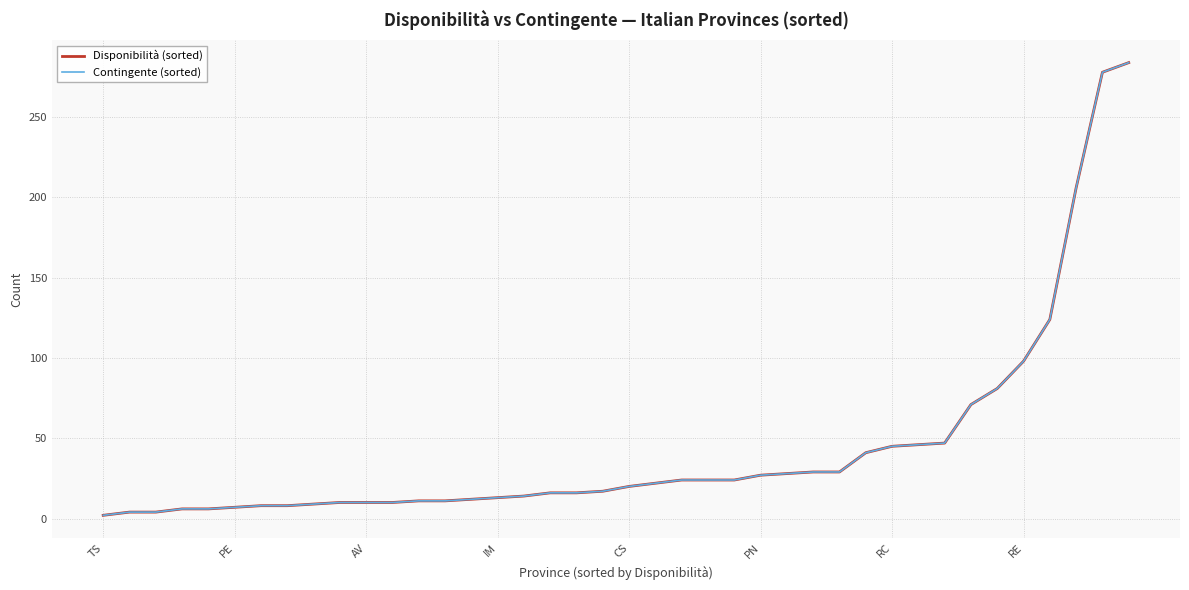

Is this an area chart (filled region under the line)?

No